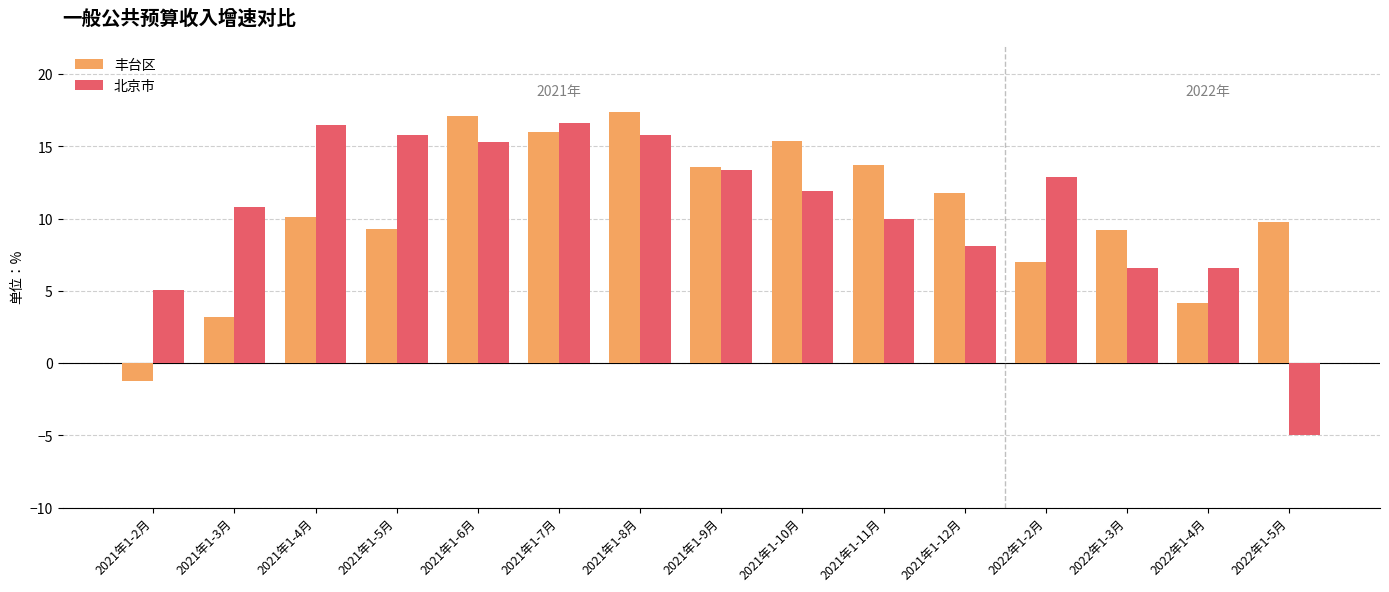

What is the difference between the highest and lowest values at 2022年1-5月?

14.8